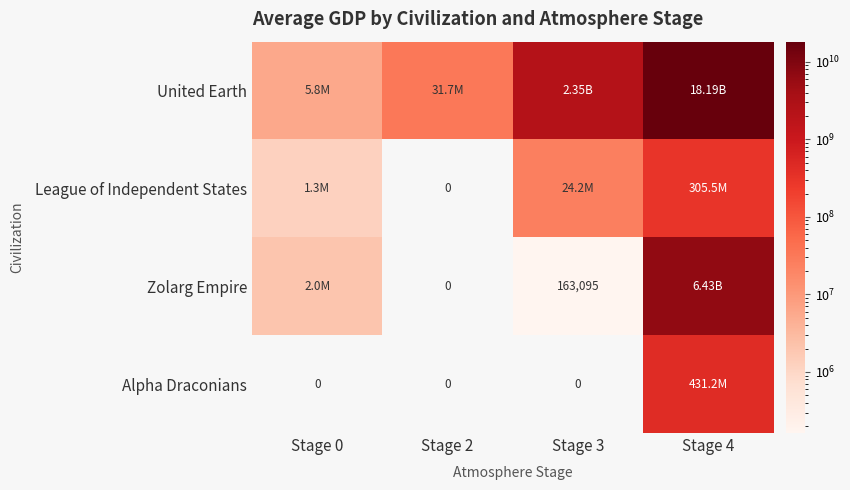

At which label does Zolarg Empire first exceed 2027831?

Stage 4